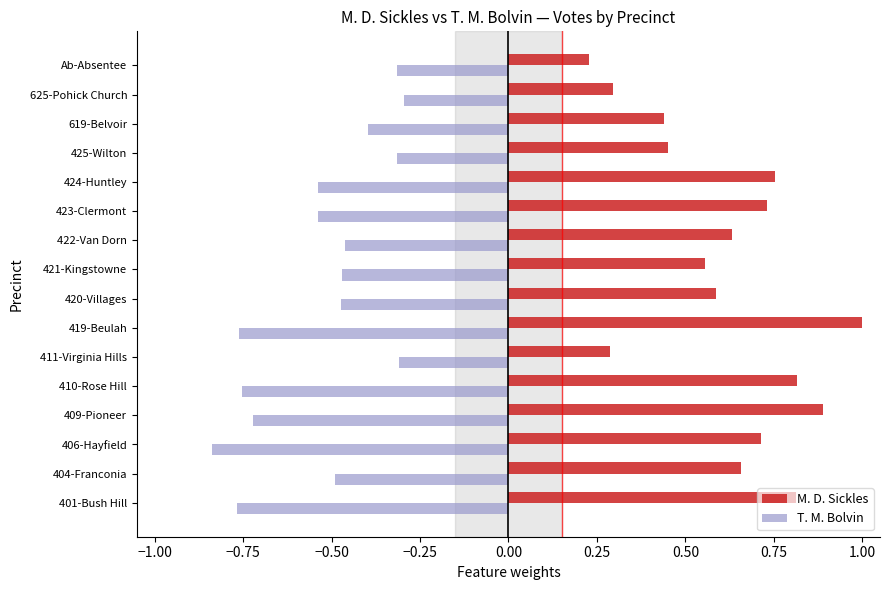

Rank the series by their average value, from lowest to highest.

T. M. Bolvin, M. D. Sickles